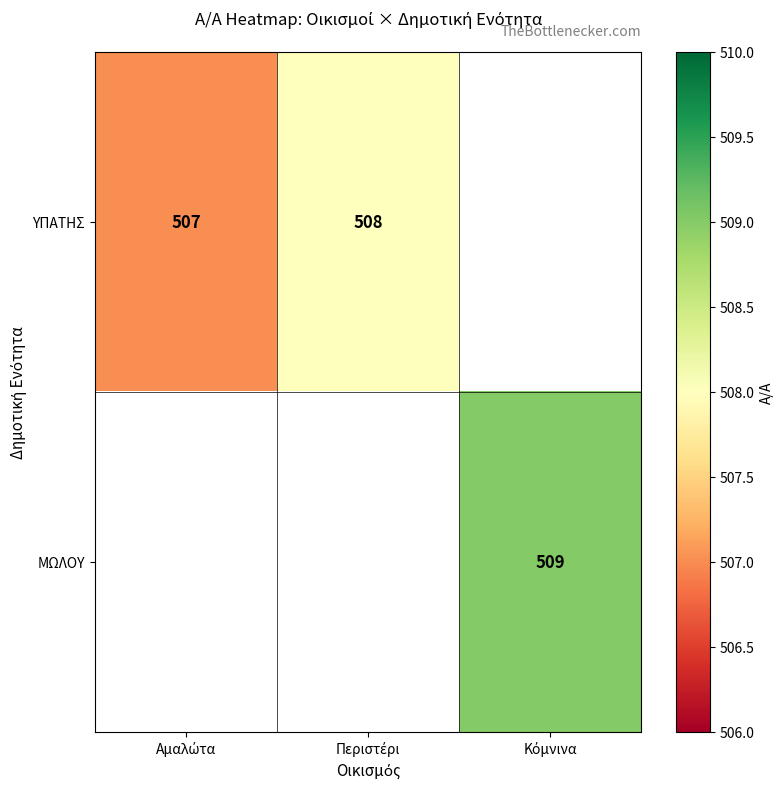

Is the value of ΜΩΛΟΥ at Αμαλώτα greater than the value of ΥΠΑΤΗΣ at Αμαλώτα?

No